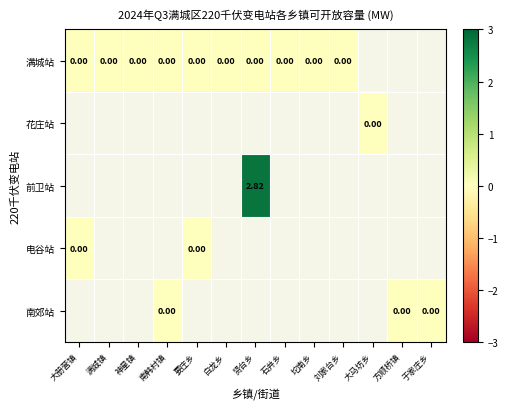

Rank the series at 坨南乡 from lowest to highest value.

满城站, 花庄站, 前卫站, 电谷站, 南郊站